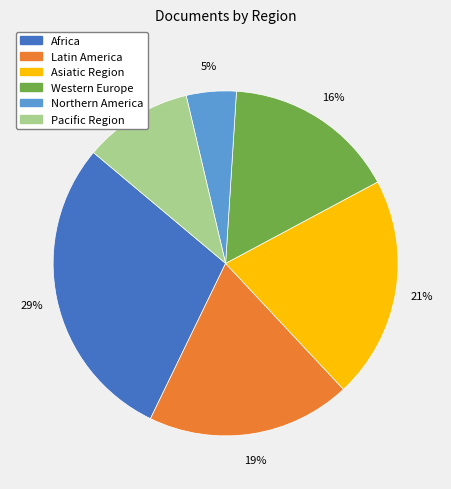

How many slices are in this pie chart?

6